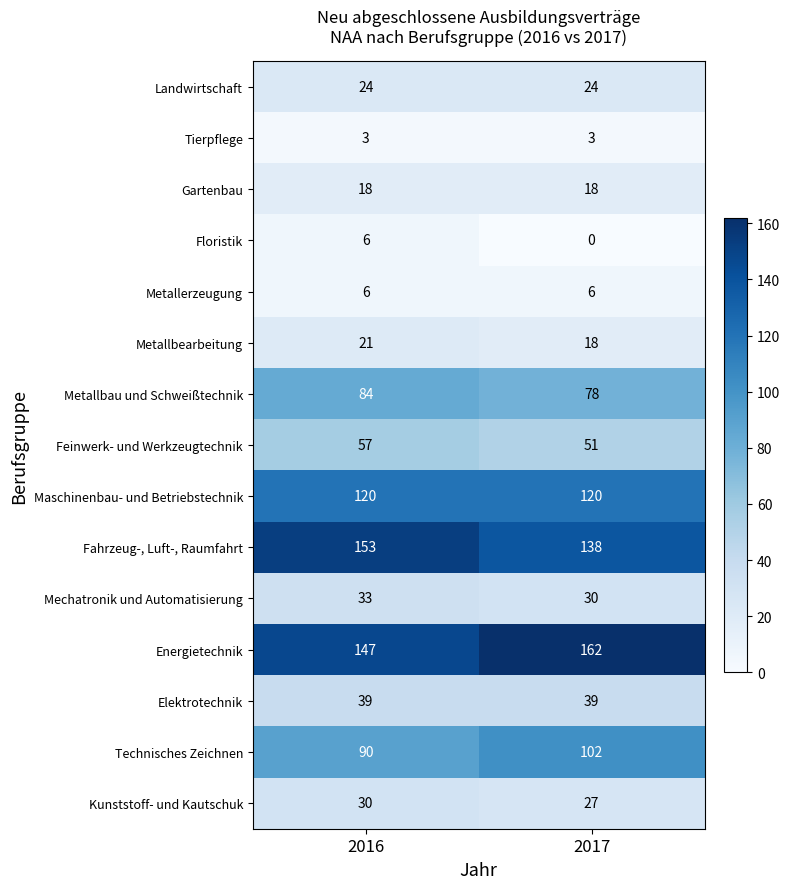

What is the approximate value of Technisches Zeichnen at 2016?

90